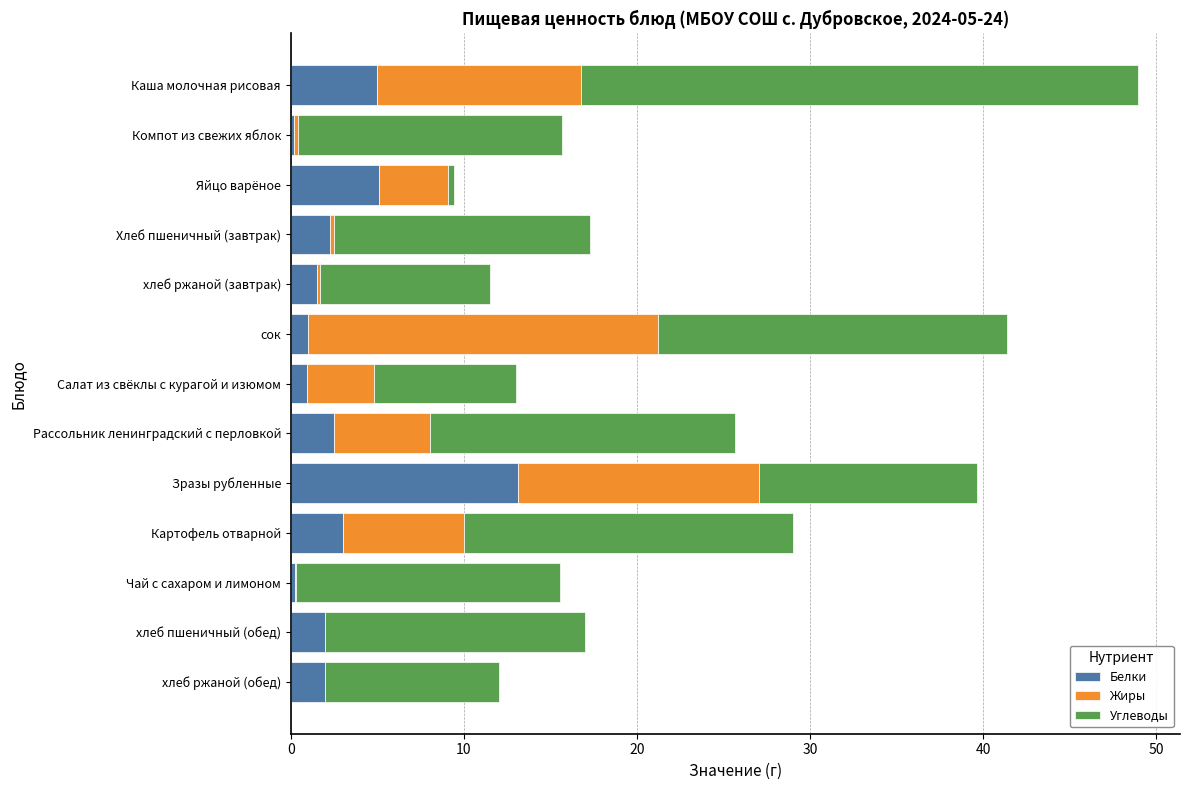

At which category is the sum across all series the highest?

Каша молочная рисовая